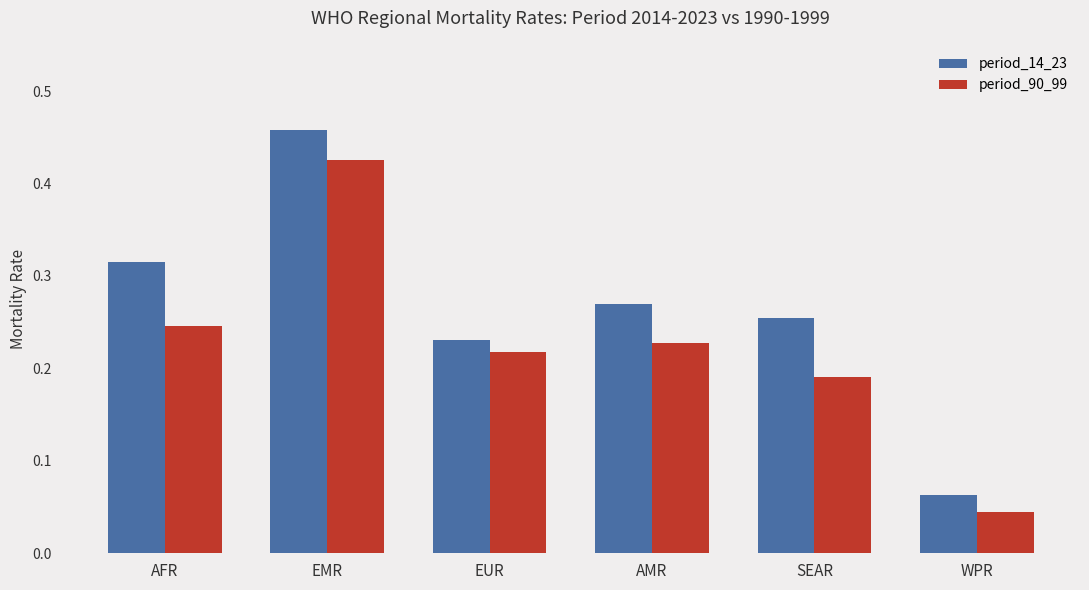

What is the sum of all period_90_99 values?

1.4